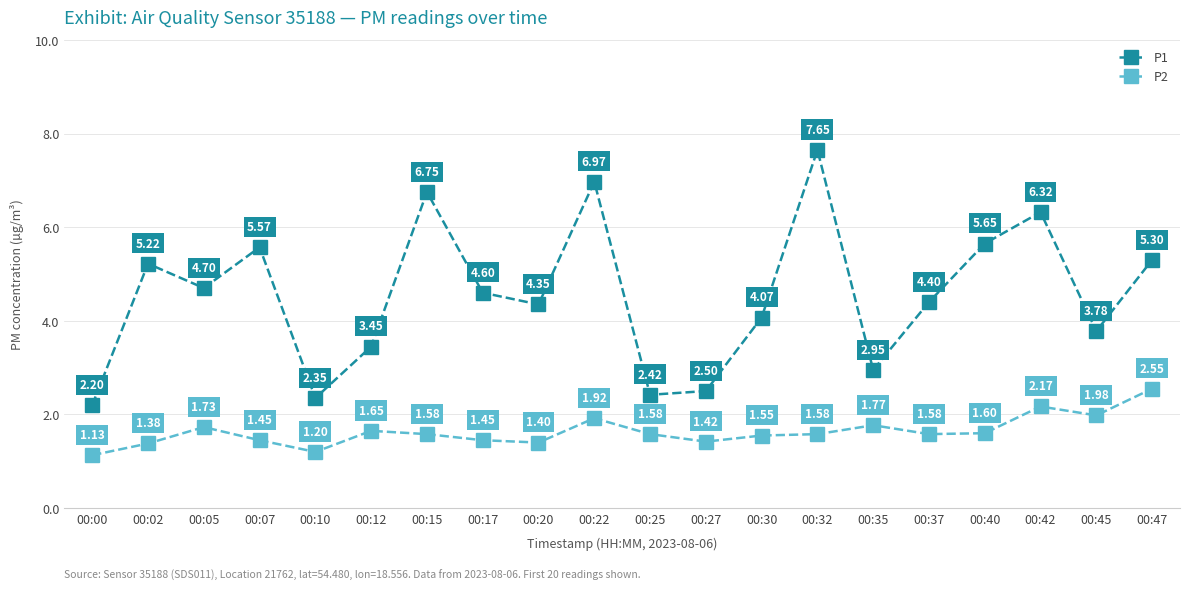

At which category is the sum across all series the highest?

00:32